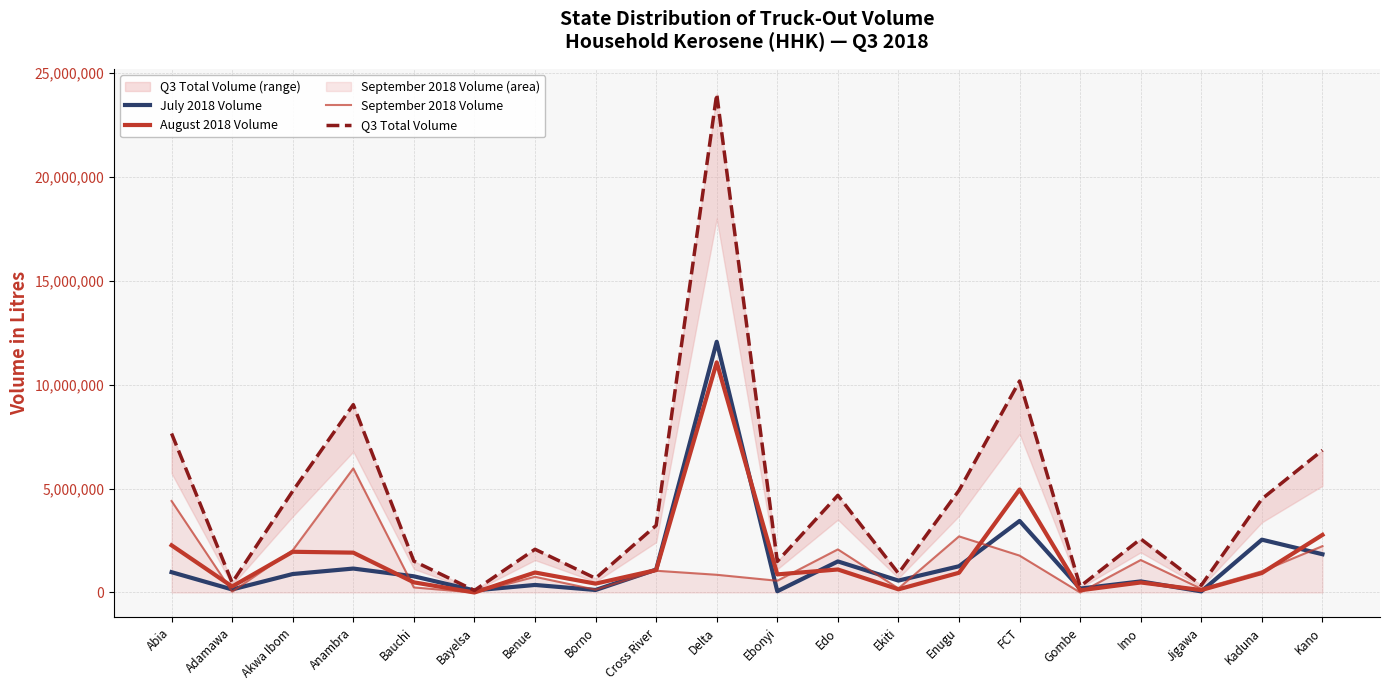

Reading left to right, list all the values displayed in this chart.

July 2018 Volume: 977317	146000	888503	1151273	778500	99250	363002	121000	1101657	12063279	60001	1495041	573000	1262813	3443000	187100	533404	52700	2541348	1841009
August 2018 Volume: 2269997	288000	1959000	1917000	487500	0	961500	426000	1079576	11072361	871360	1107001	152000	949501	4955977	106000	482000	116500	938000	2772000
September 2018 Volume: 4402497	40000	2031504	5970262	243063	0	754999	135000	1046000	852500	565000	2073841	194000	2700296	1774900	0	1562930	178000	1020995	2230227
Q3 Total Volume: 7649811	474000	4879007	9038535	1509063	99250	2079501	682000	3227233	23988140	1496361	4675883	919000	4912610	10173877	293100	2578334	347200	4500343	6843236